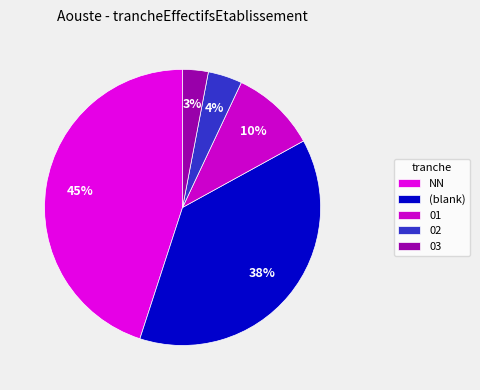

Which slice is the smallest?

03